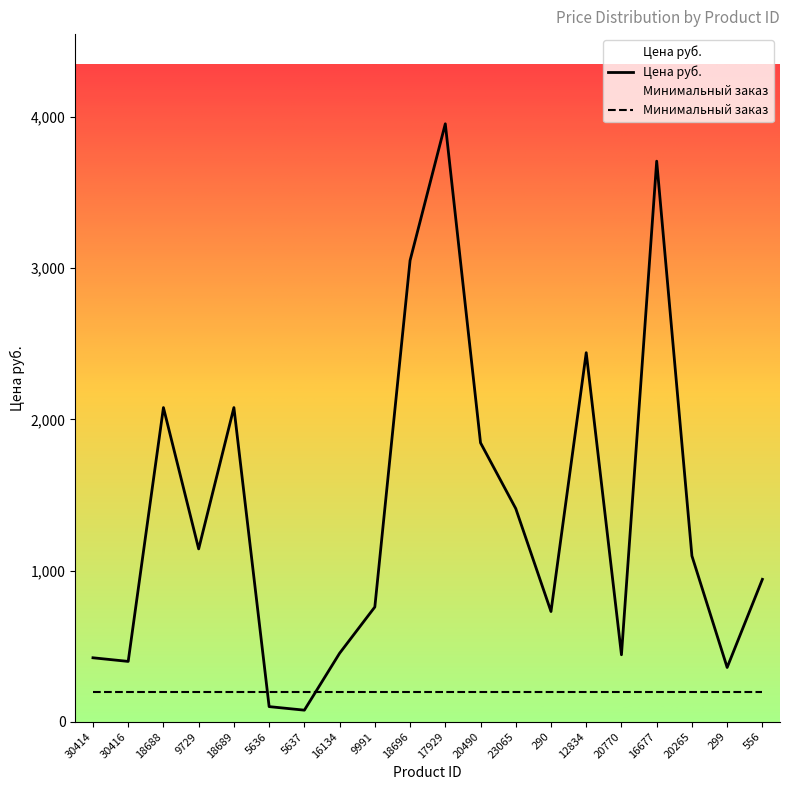

How many interior local peaks (higher than both neighbors) does the data have?

5